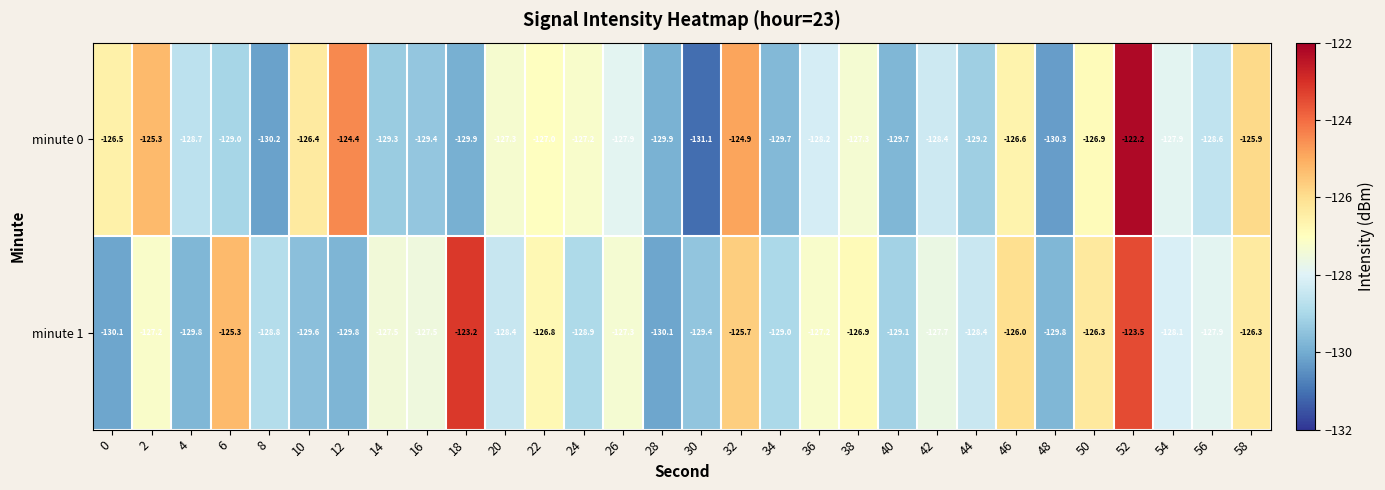

What is the total value across all series at 18?

-253.1